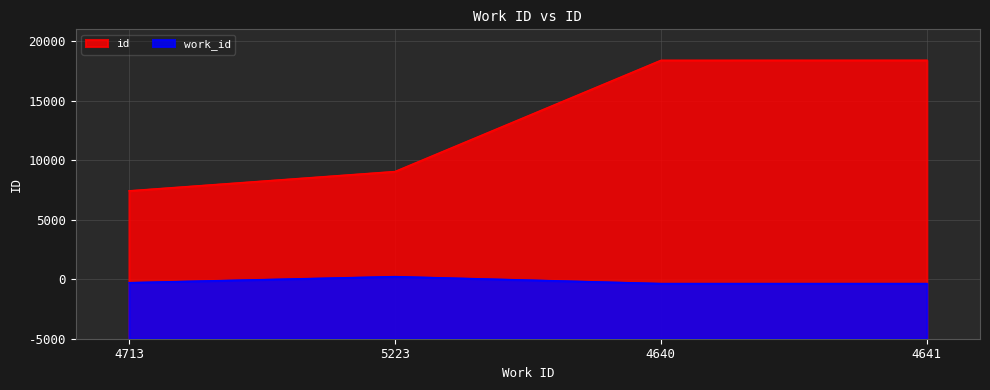

Is it true that work_id equals 4713 at 4713?

True